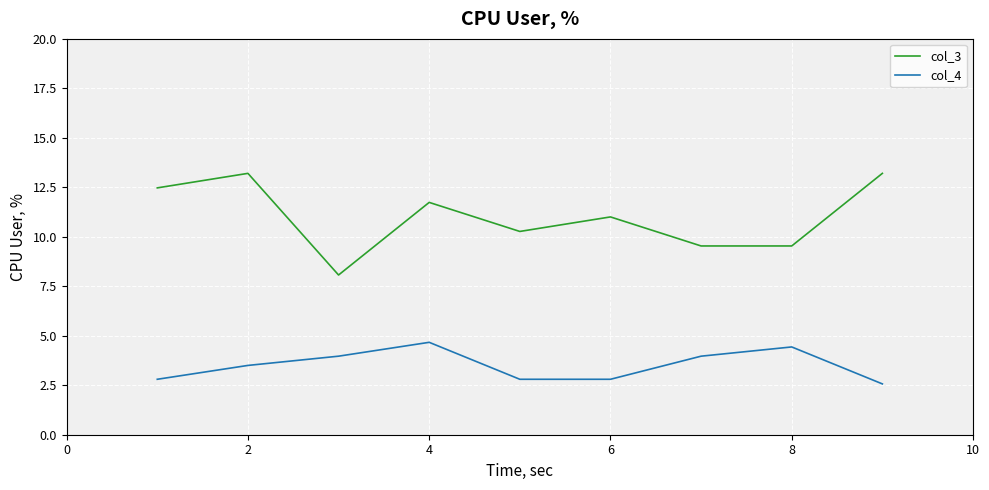

What is the minimum value shown in the chart?

2.6